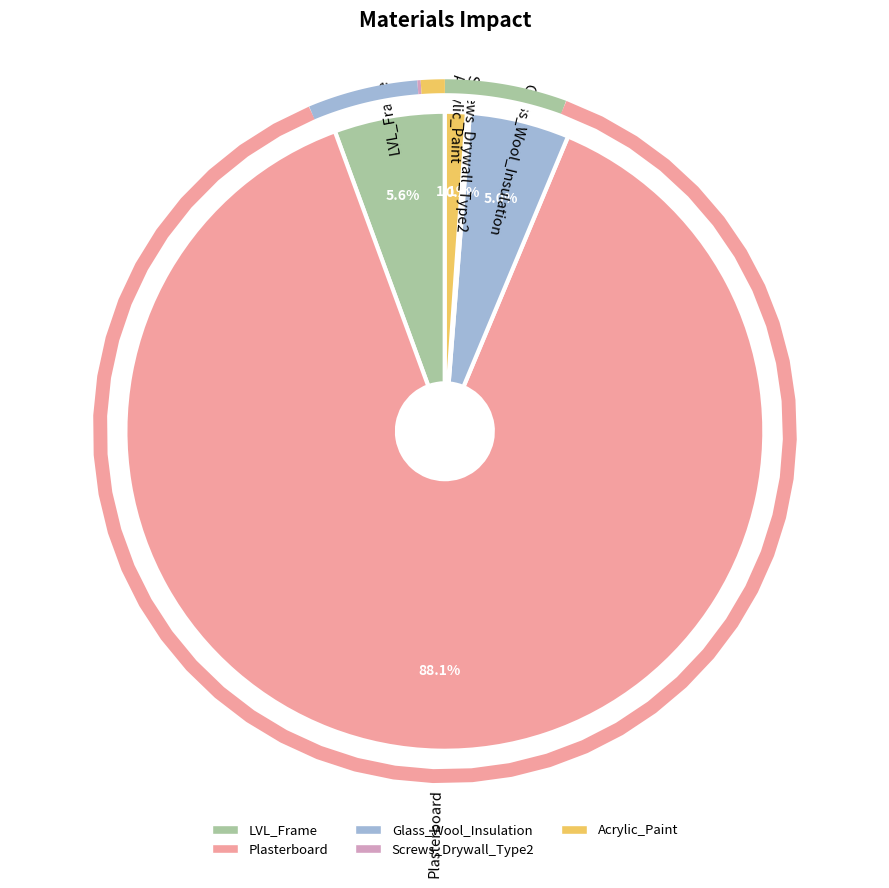

Between Glass_Wool_Insulation and LVL_Frame, which is larger?

LVL_Frame